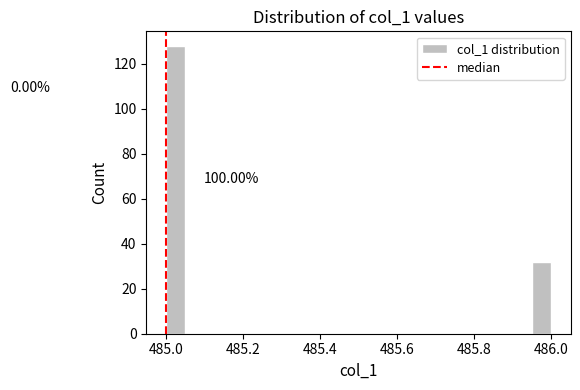

Around what value on the x-axis is the tallest bar? Give the approximate position of its centre, as read against the axis.

485.02